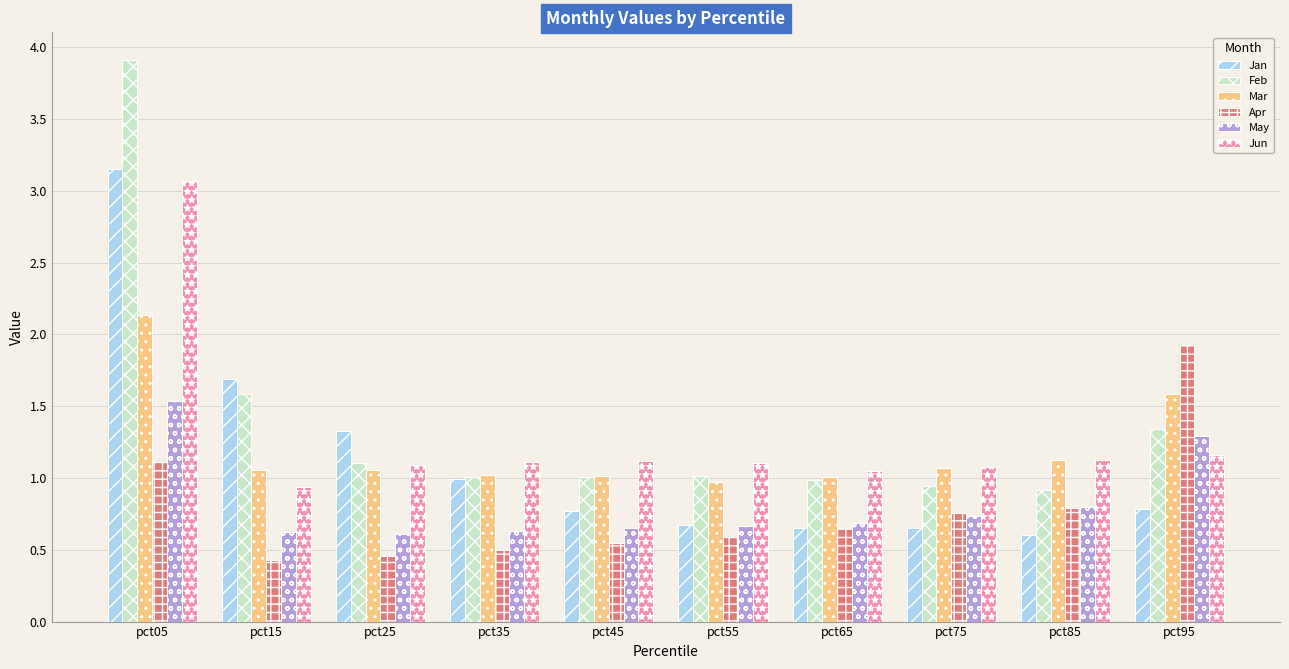

Rank the series by their maximum value, from lowest to highest.

May, Apr, Mar, Jun, Jan, Feb